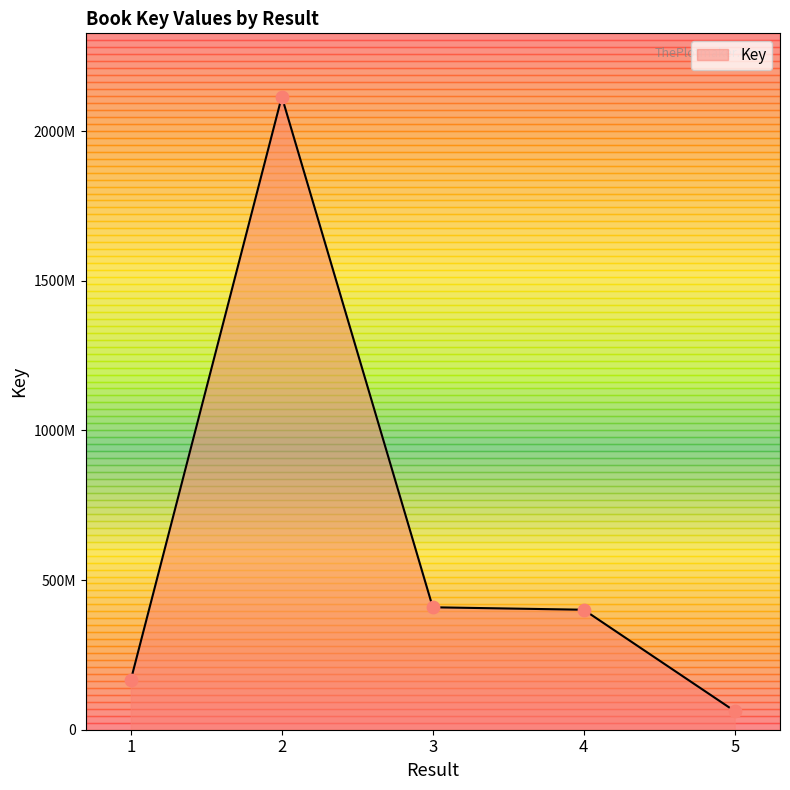

Does the chart have visible grid lines?

No